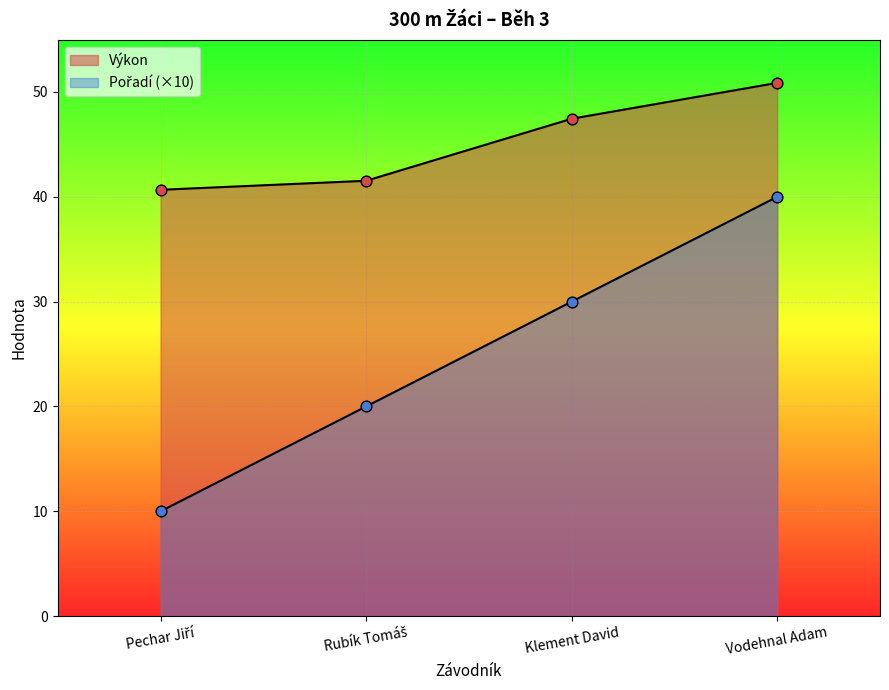

What is the total value across all series at Rubík Tomáš?

61.5